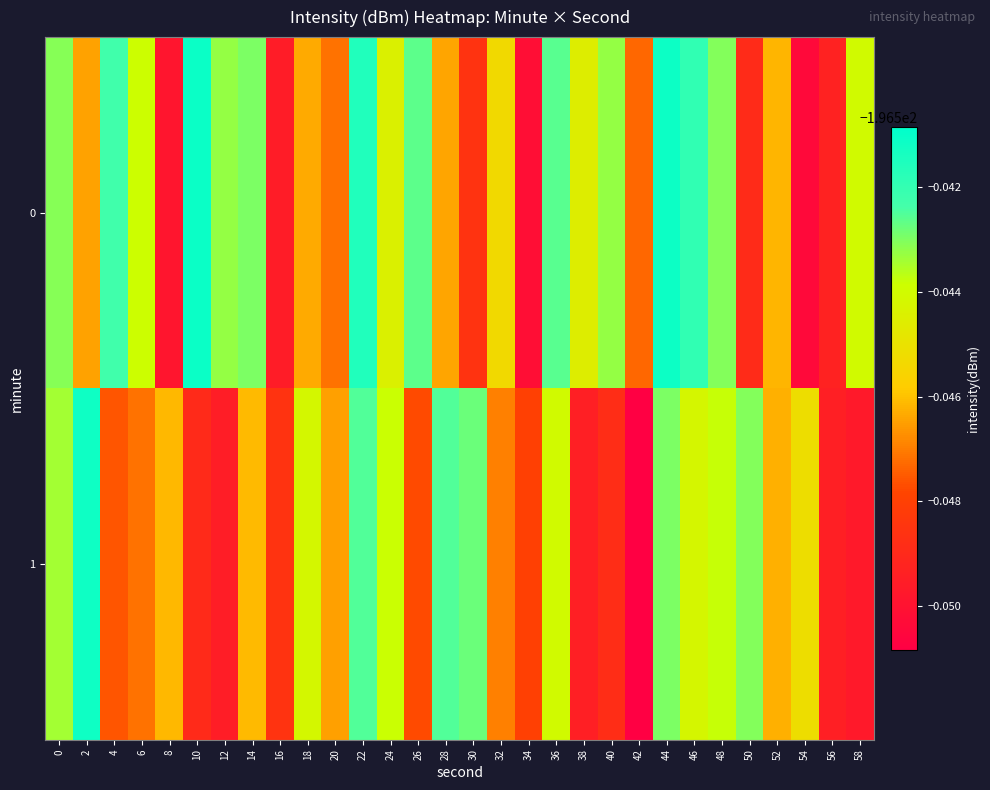

Which series has the widest spread of values?

1